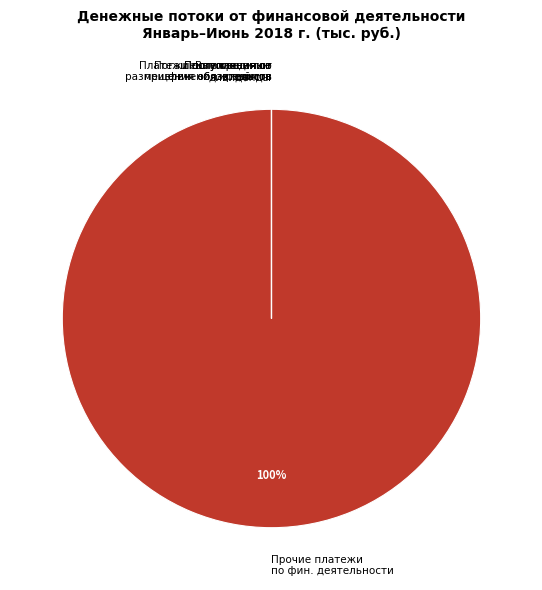

To the nearest percent, what is the average slice percentage?

17%